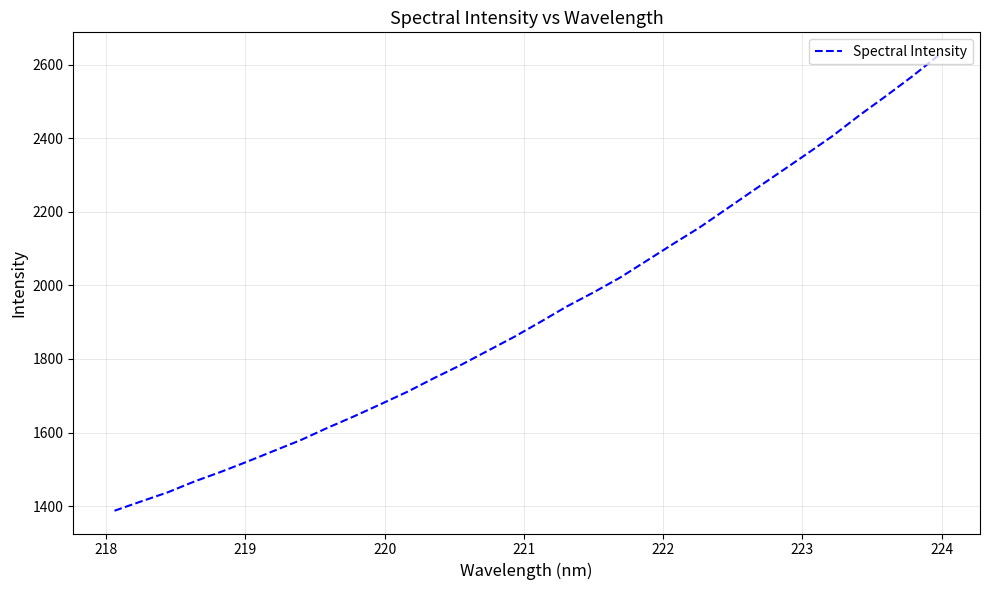

What is the difference between the maximum and minimum values?

1238.7